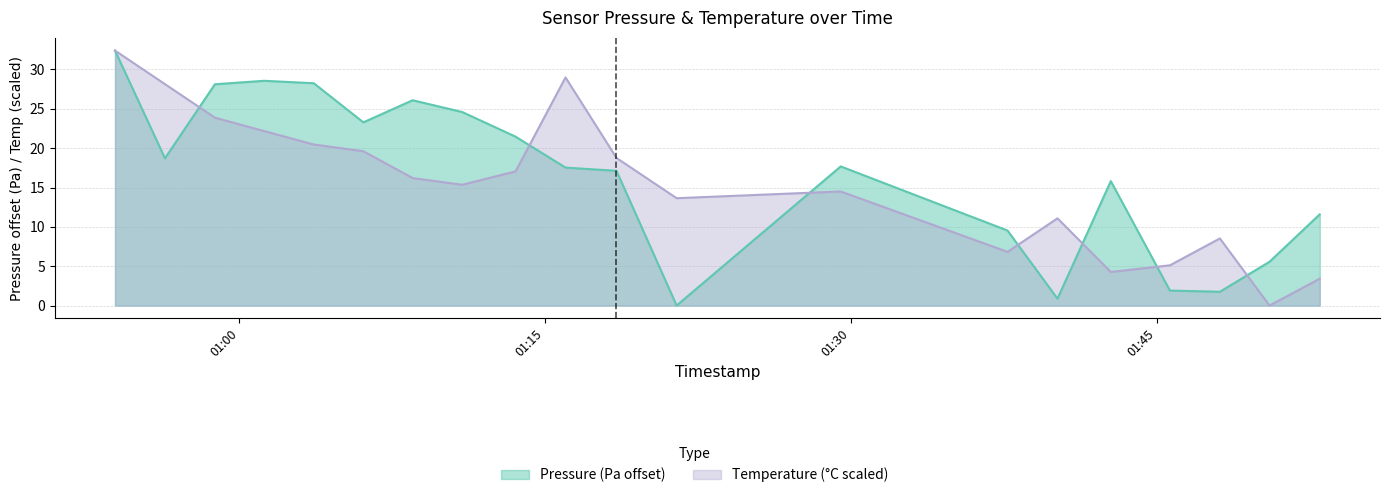

What is the spread (max minus min) of values at 2023-05-10T01:06:05?

3.7